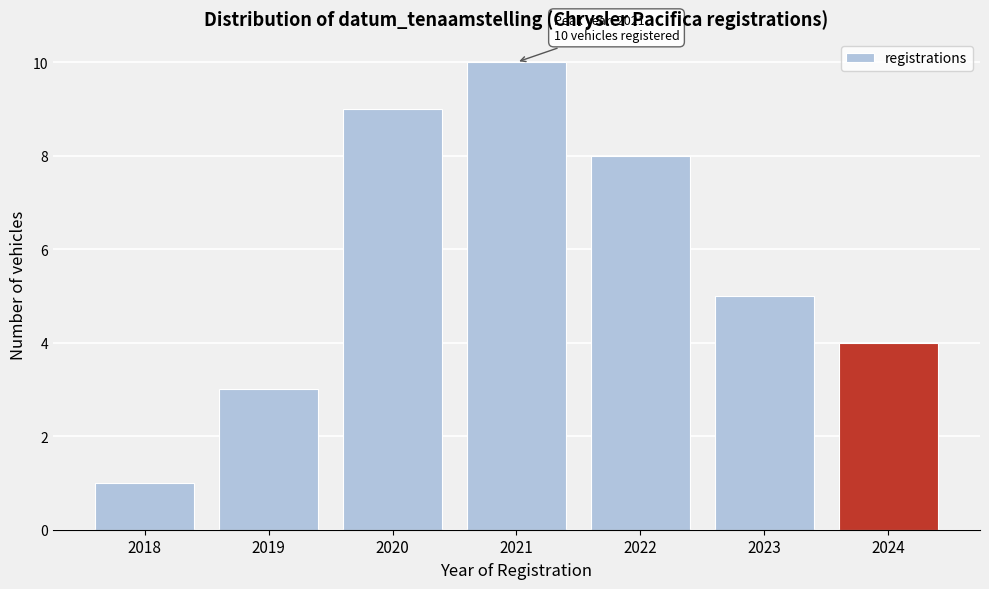

Reading left to right, transcribe all the data shown in this chart.

1	3	9	10	8	5	4